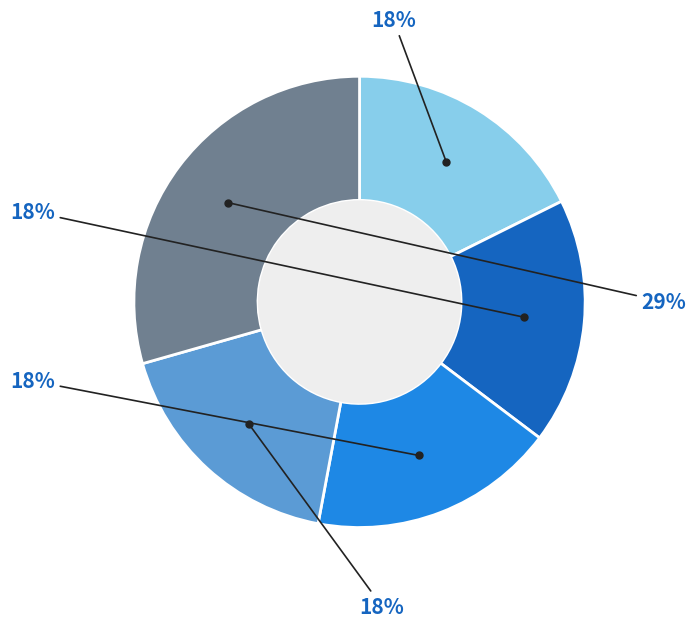

Does any single category account for the majority?

No